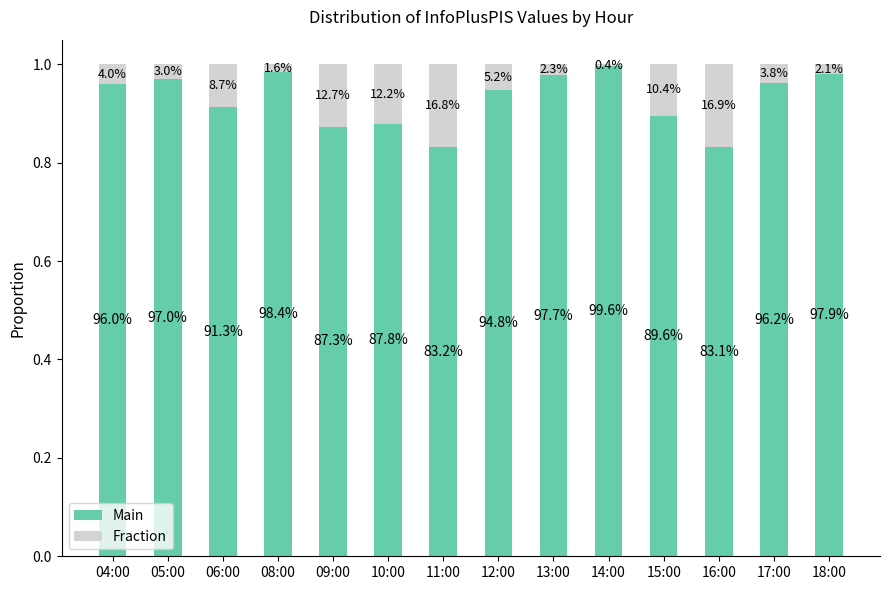

Is it true that Main equals 0.9 at 15:00?

True